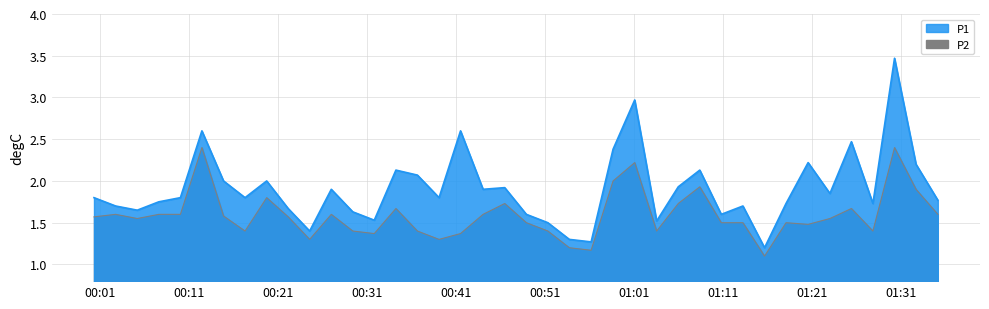

Is the value of P1 at 01:21 greater than the value of P2 at 34?

Yes